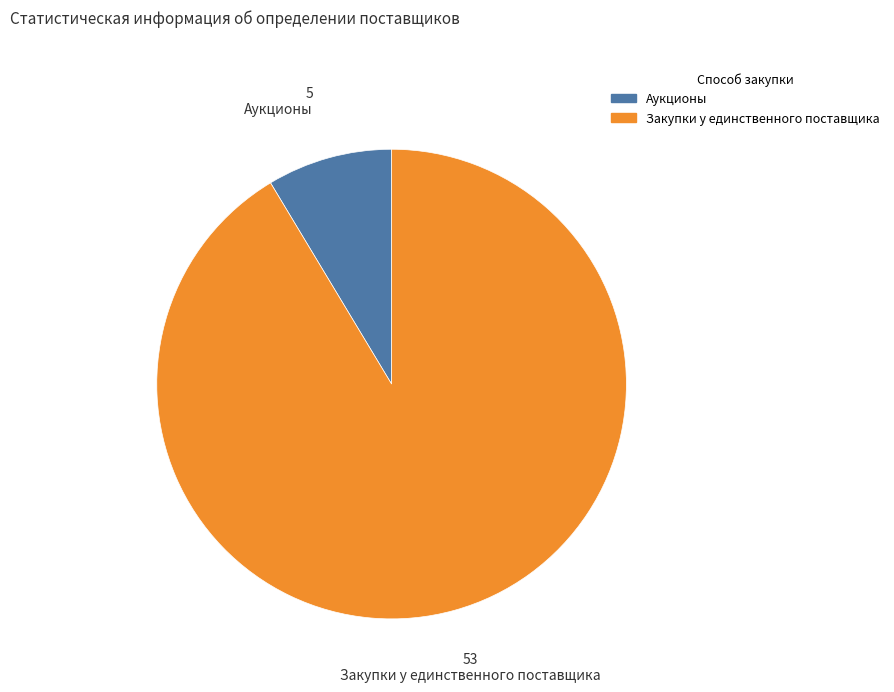

Which category accounts for the majority?

Закупки у единственного поставщика